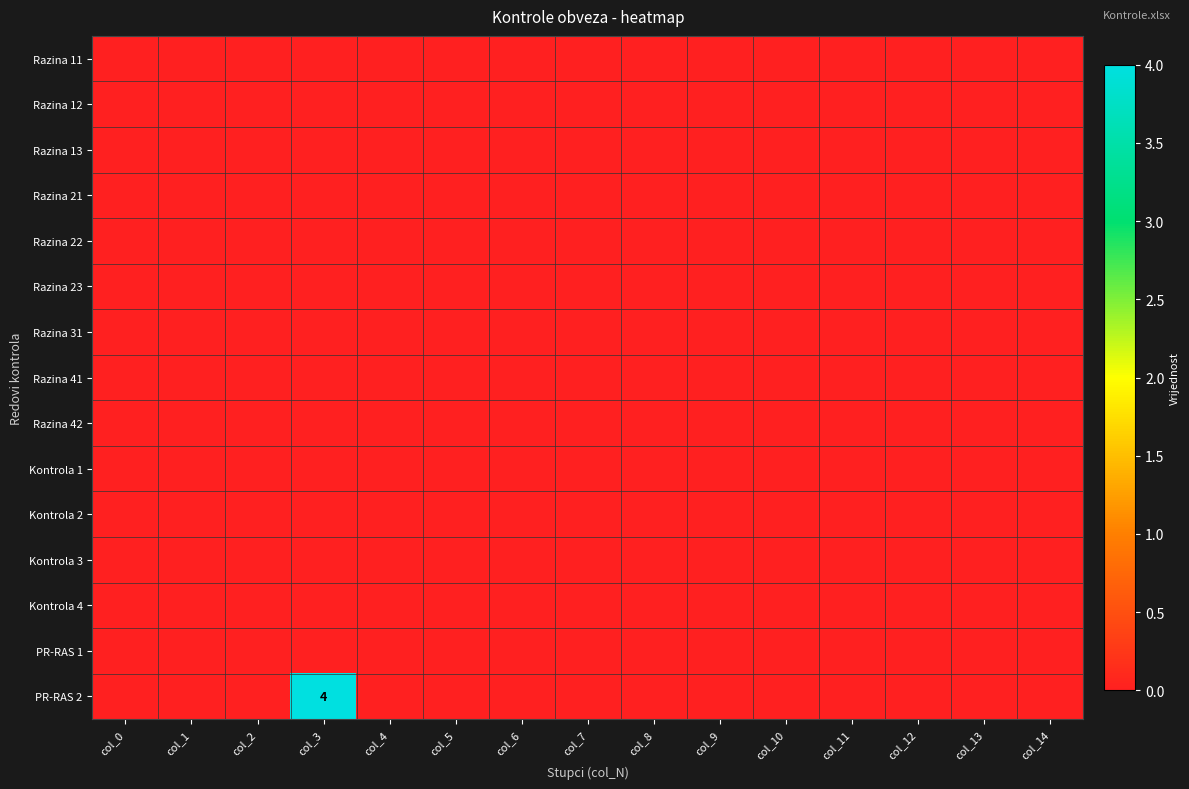

How many categories are shown in the chart?

15